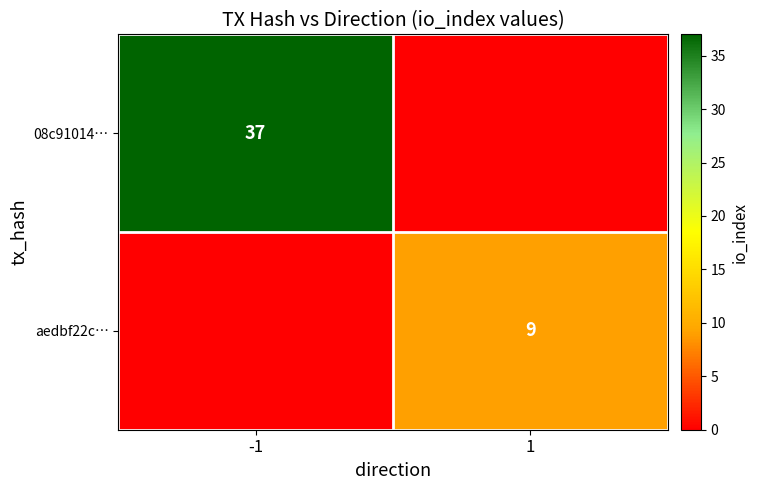

Which label corresponds to the smallest value in the chart?

1